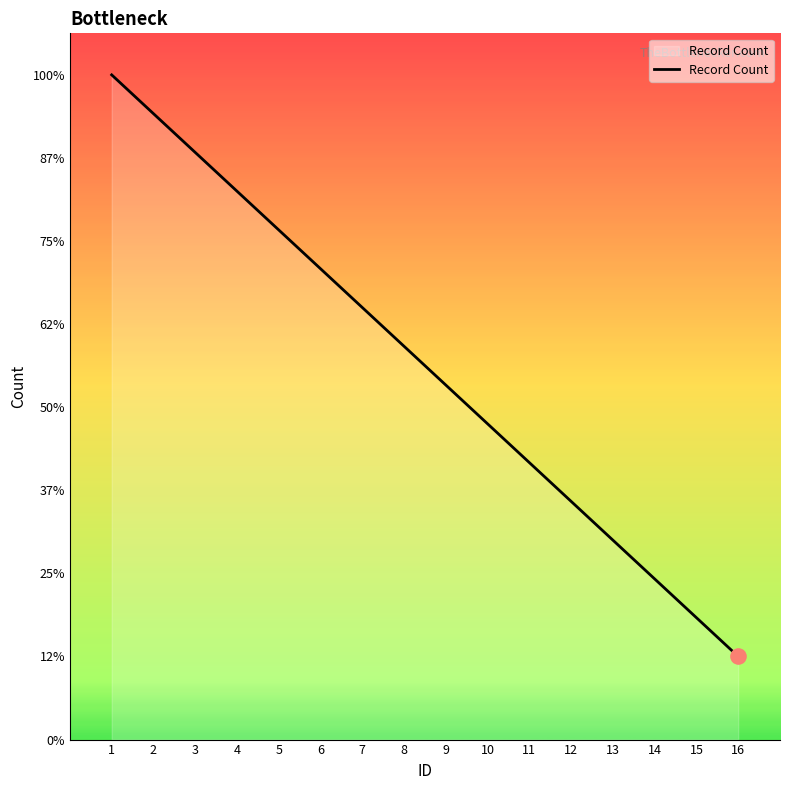

Approximately how many times larger is the value at 1 compared to 4?

1.2